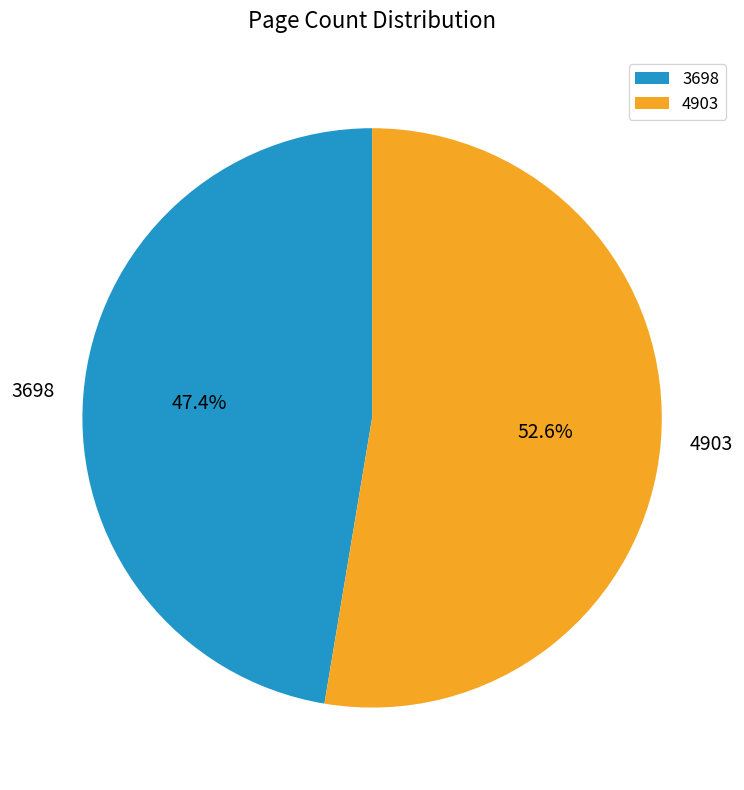

What is the largest slice in the pie chart?

4903